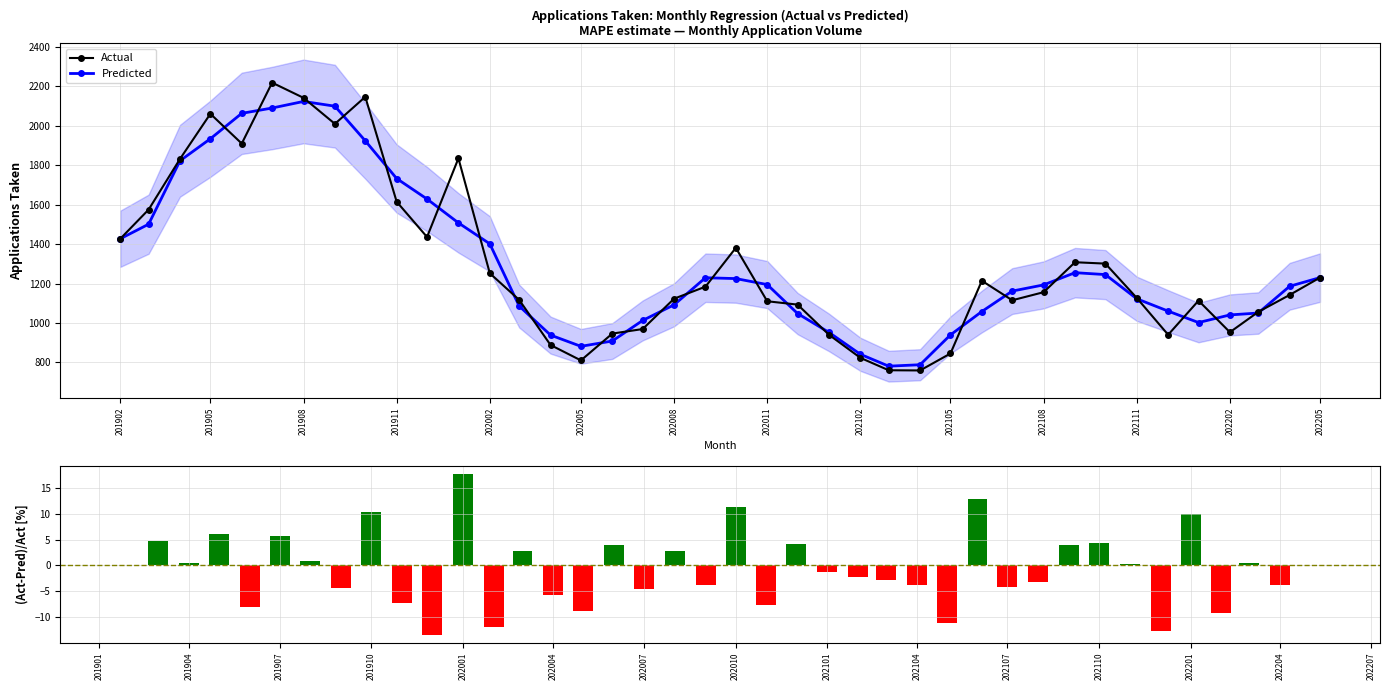

Which series has the largest range (max minus min)?

Actual